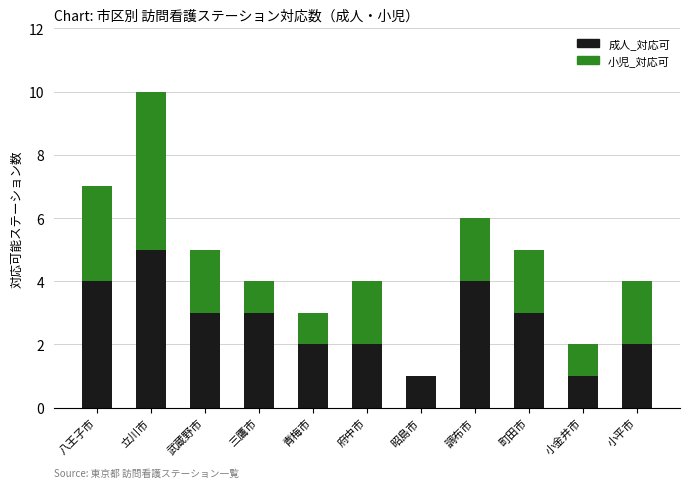

Where does the 成人_対応可 series first go above 3?

八王子市